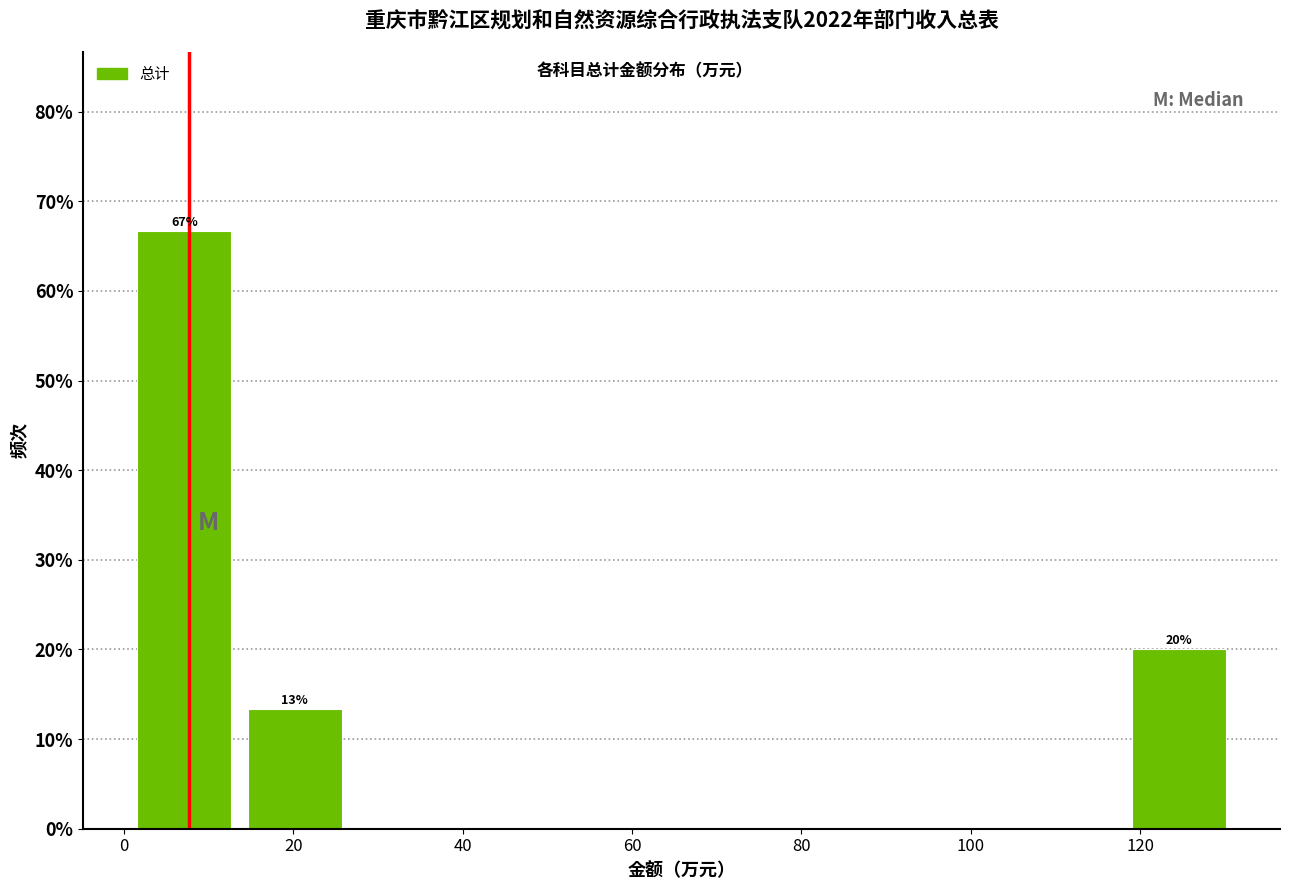

Over which range of the x-axis is the bar tallest?

0 to 14